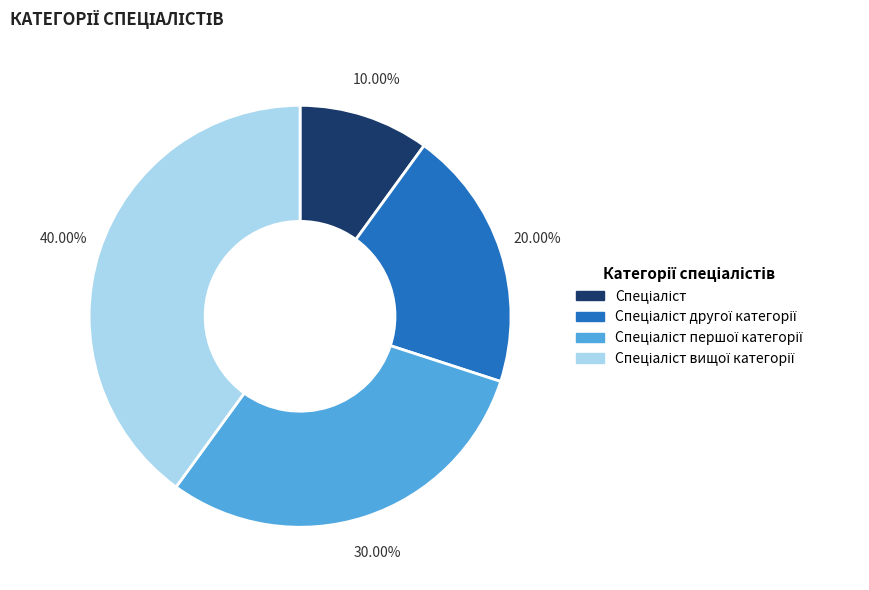

Is there any slice that represents more than half of the pie?

No